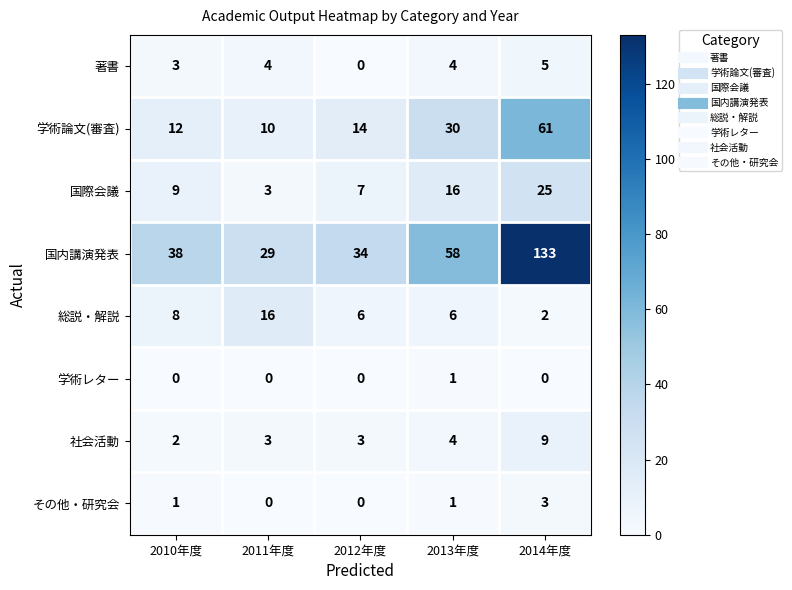

What is the spread (max minus min) of values at 2011年度?

29